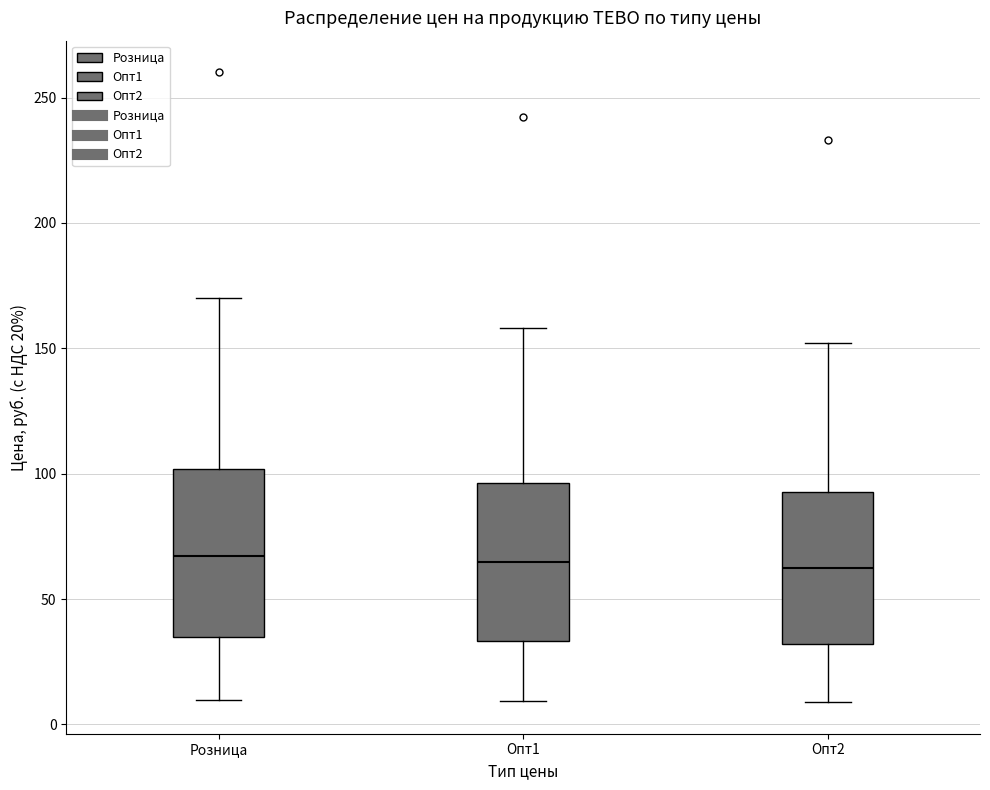

Reading left to right, read every box against the y-axis: the position of its median line, the range the box covers, and the ends of its whiskers. The values are not printed on the chart, so give them approximately, as read against the axis.

Розница: median 65, box 35 to 100, whiskers 10 to 170
Опт1: median 65, box 35 to 95, whiskers 10 to 160
Опт2: median 60, box 30 to 95, whiskers 10 to 150